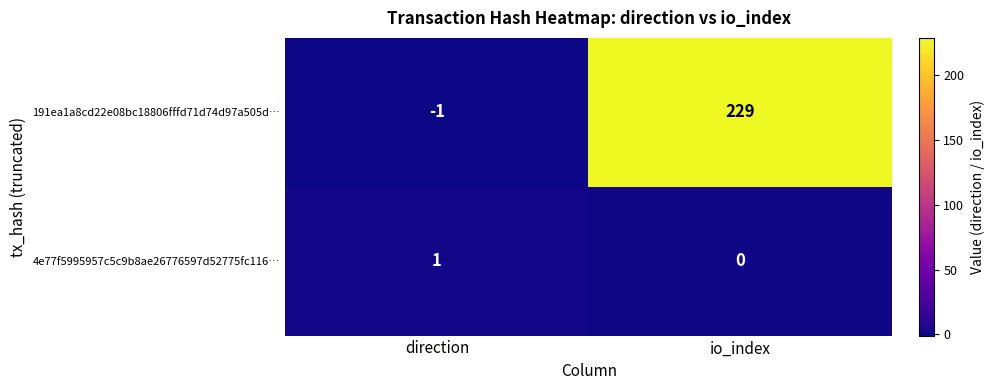

What is the sum of the 191ea1a8cd22e08bc18806fffd71d74d97a505d… values at direction and io_index?

228